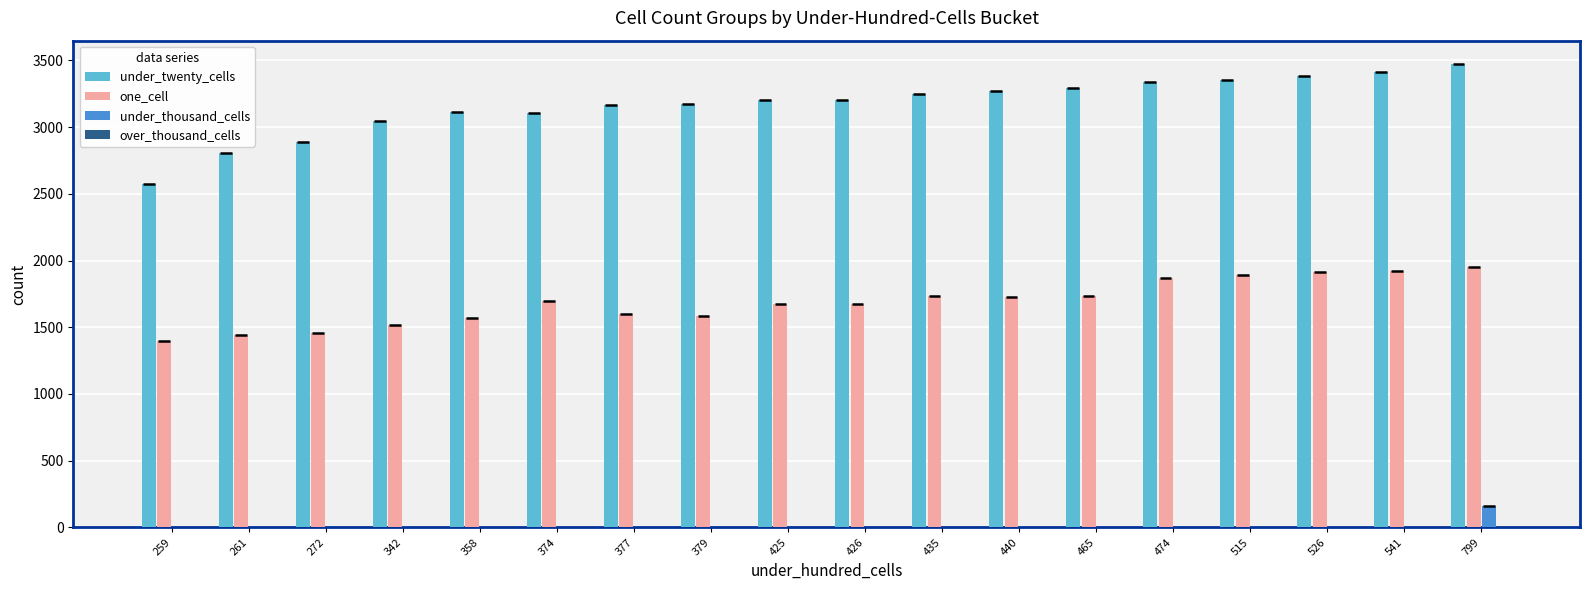

How many values in the under_thousand_cells series exceed 0?

1